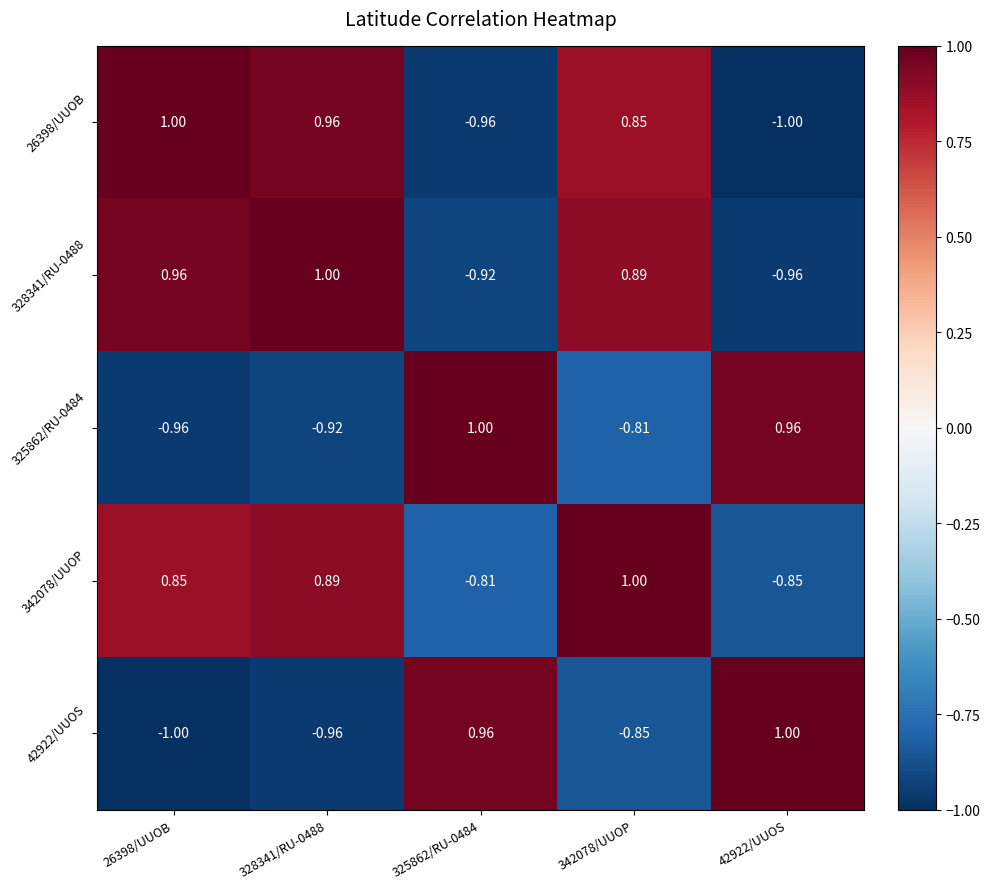

Is the value of 342078/UUOP at 26398/UUOB greater than the value of 26398/UUOB at 328341/RU-0488?

No